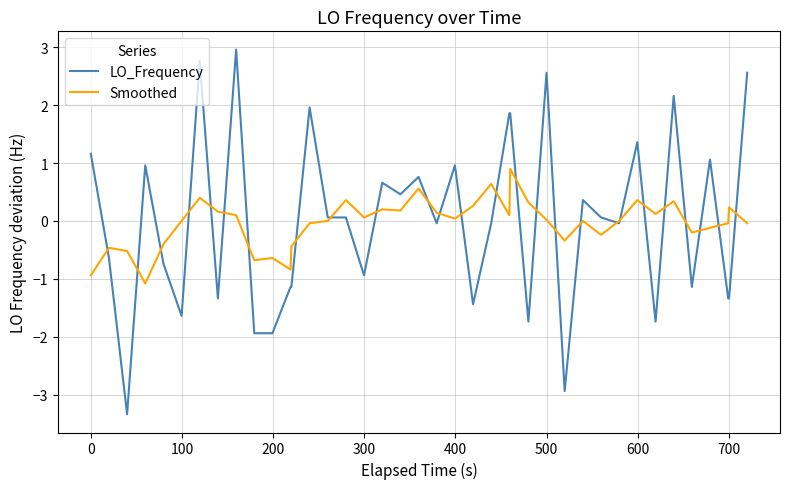

What is the highest value of the LO_Frequency series?

3.0